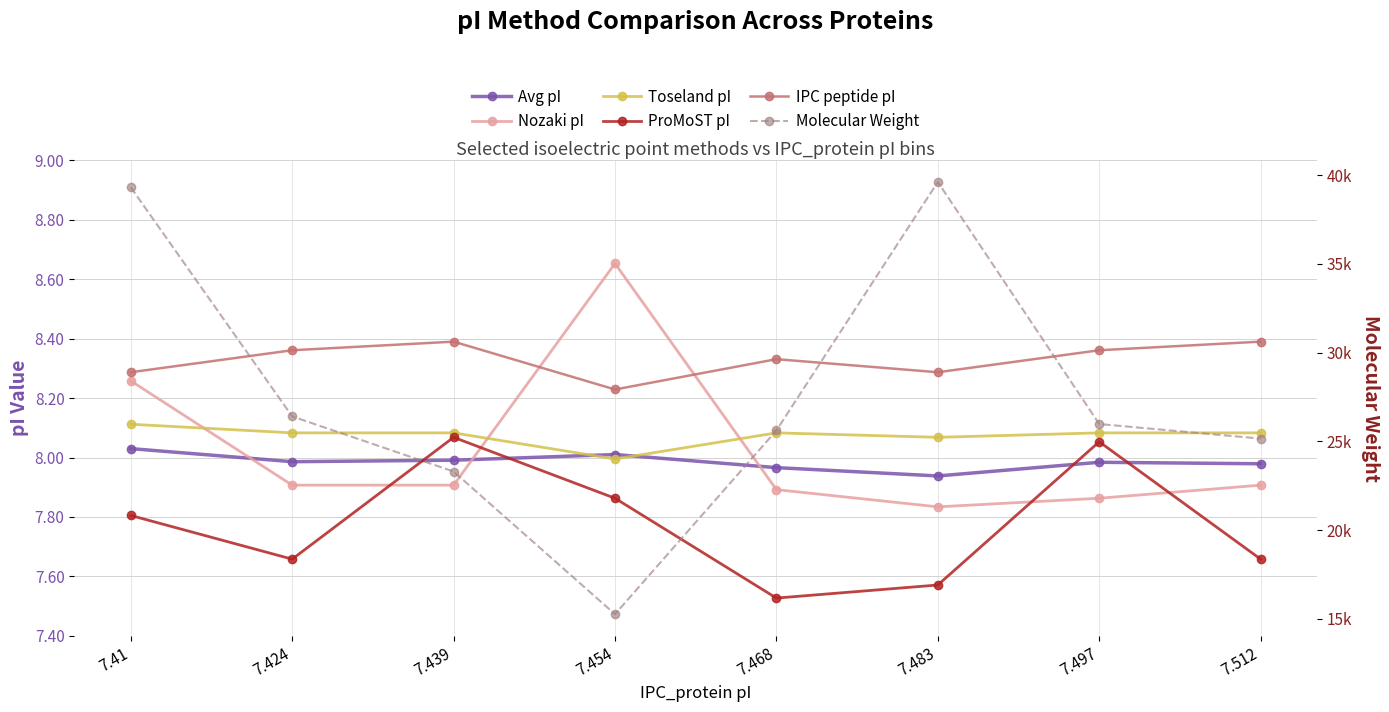

Reading left to right, what are all the values shown in this chart?

Avg pI: 8.0	8.0	8.0	8.0	8.0	7.9	8.0	8.0
Nozaki pI: 8.3	7.9	7.9	8.7	7.9	7.8	7.9	7.9
Toseland pI: 8.1	8.1	8.1	8.0	8.1	8.1	8.1	8.1
ProMoST pI: 7.8	7.7	8.1	7.9	7.5	7.6	8.1	7.7
IPC peptide pI: 8.3	8.4	8.4	8.2	8.3	8.3	8.4	8.4
Molecular Weight: 39317.3	26403.8	23298.1	15254.8	25613.5	39618.2	25974.7	25153.7